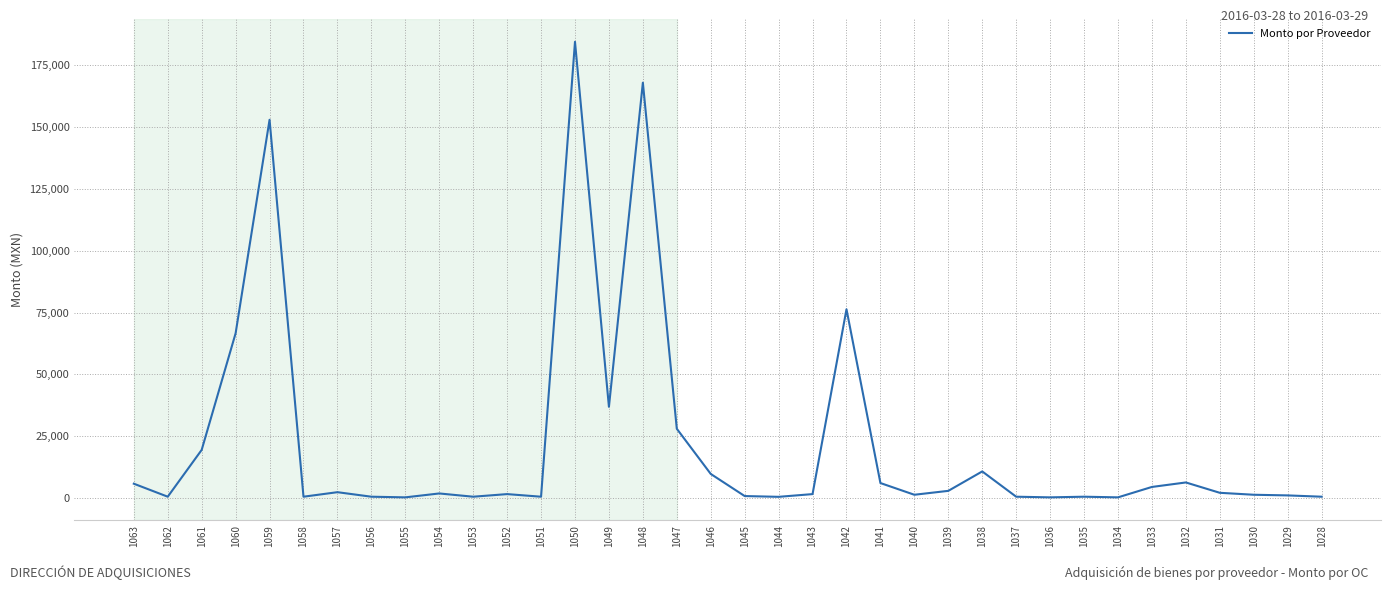

What is the change in value from 1040 to 1038?

+9434.6